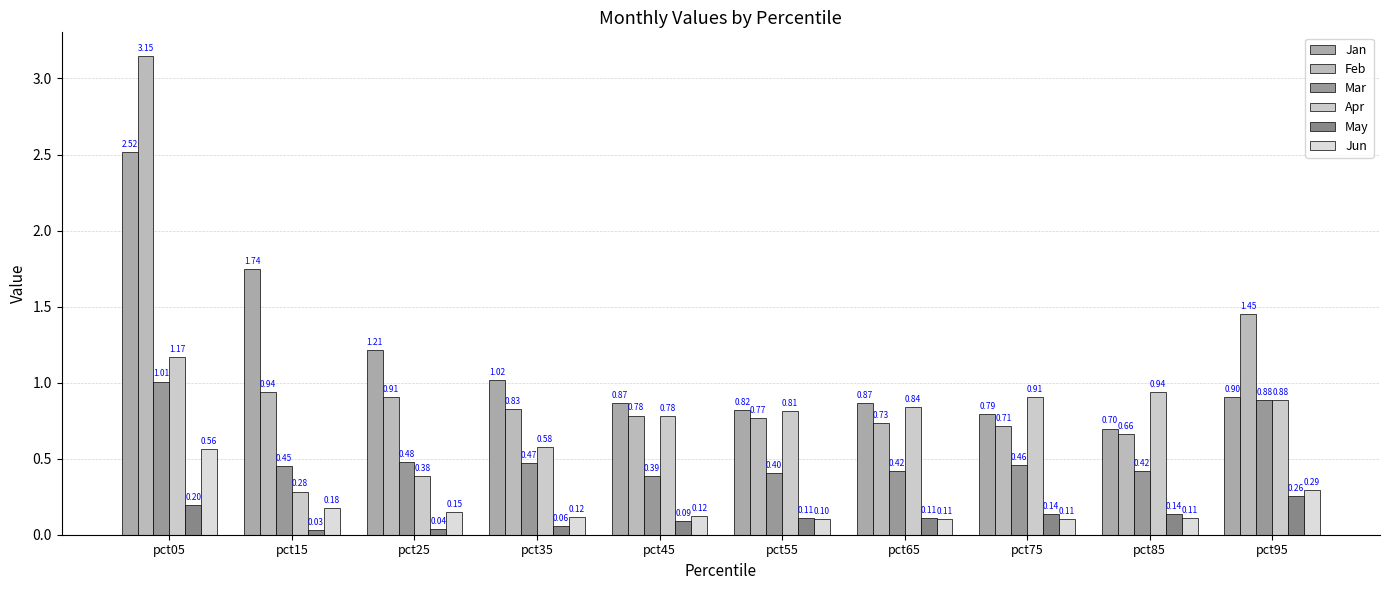

List the labels in order of Feb value, smallest first.

pct85, pct75, pct65, pct55, pct45, pct35, pct25, pct15, pct95, pct05